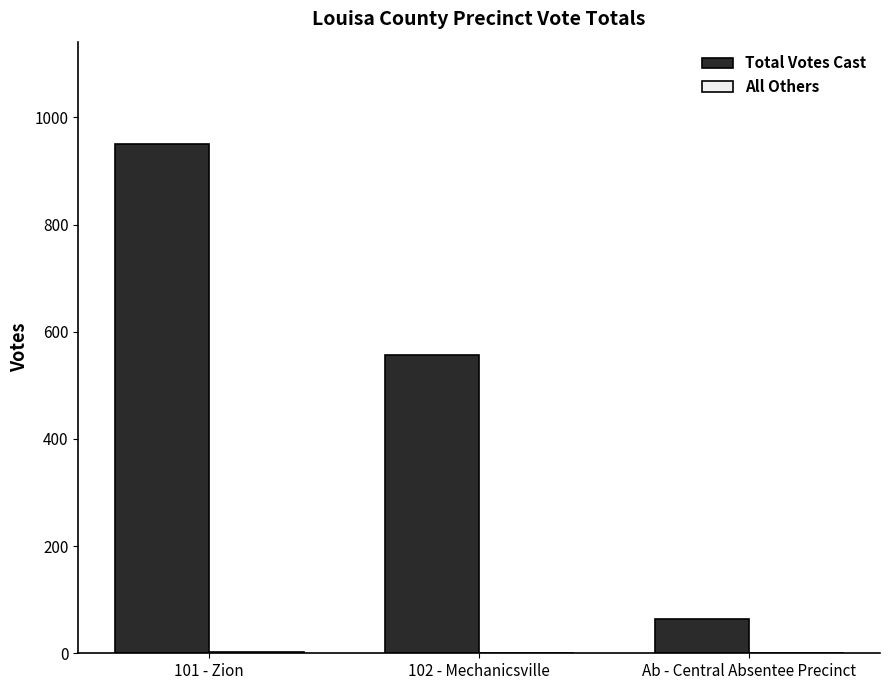

What is the greatest value displayed?

951